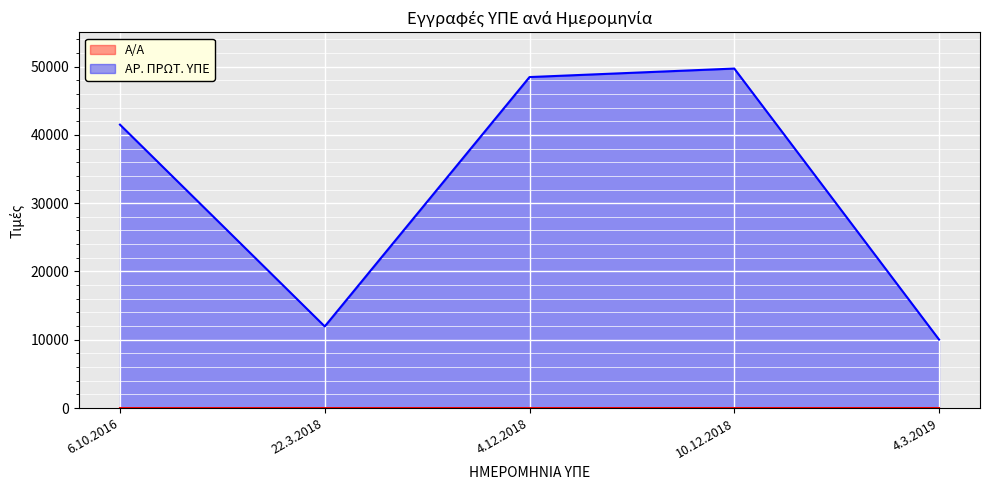

Where does the Α/Α series first go above 3?

10.12.2018